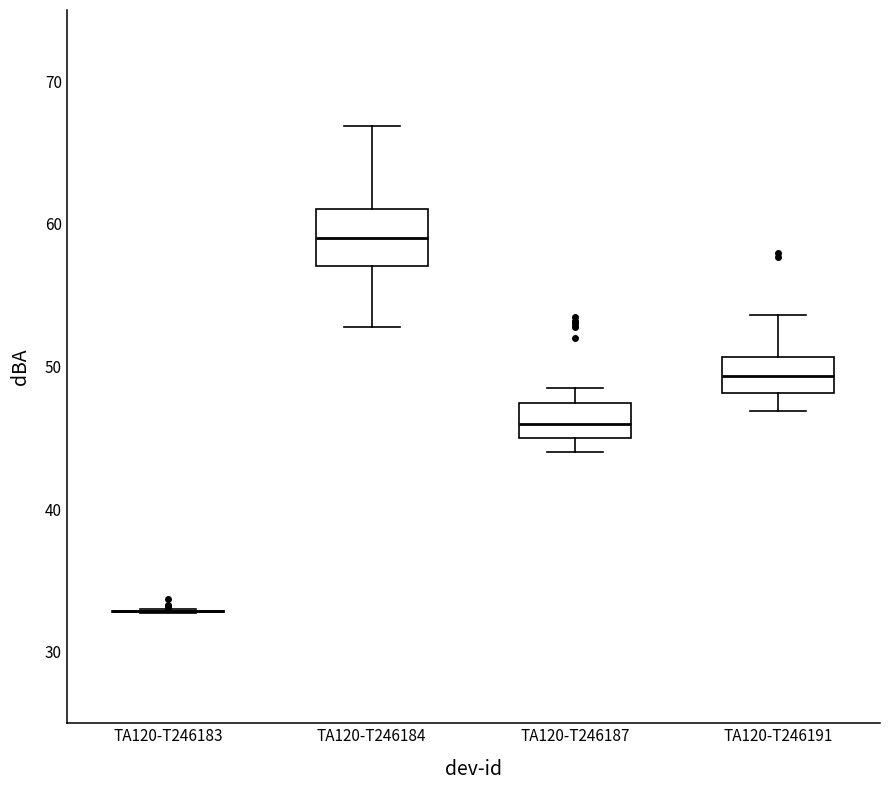

Which box is the tallest, from its lower edge to its upper edge?

TA120-T246184